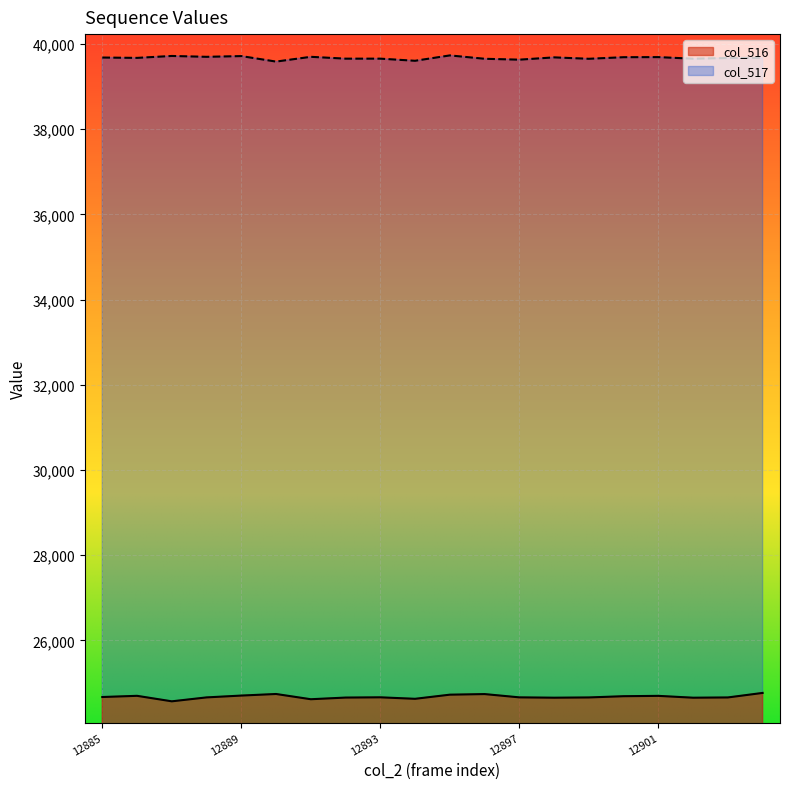

True or false: col_516 and col_517 intersect in this chart.

False